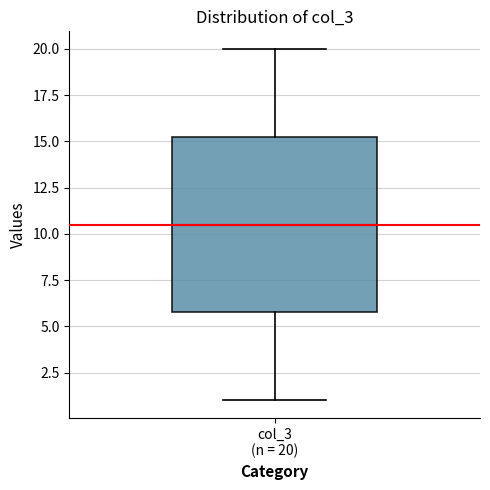

Transcribe this box plot: give where the median line is, the range the box spans, and where the two whiskers end, as read against the y-axis. The values are not printed on the chart, so give them approximately, as read against the axis.

median 10.5, box 6.0 to 15.5, whiskers 1.0 to 20.0